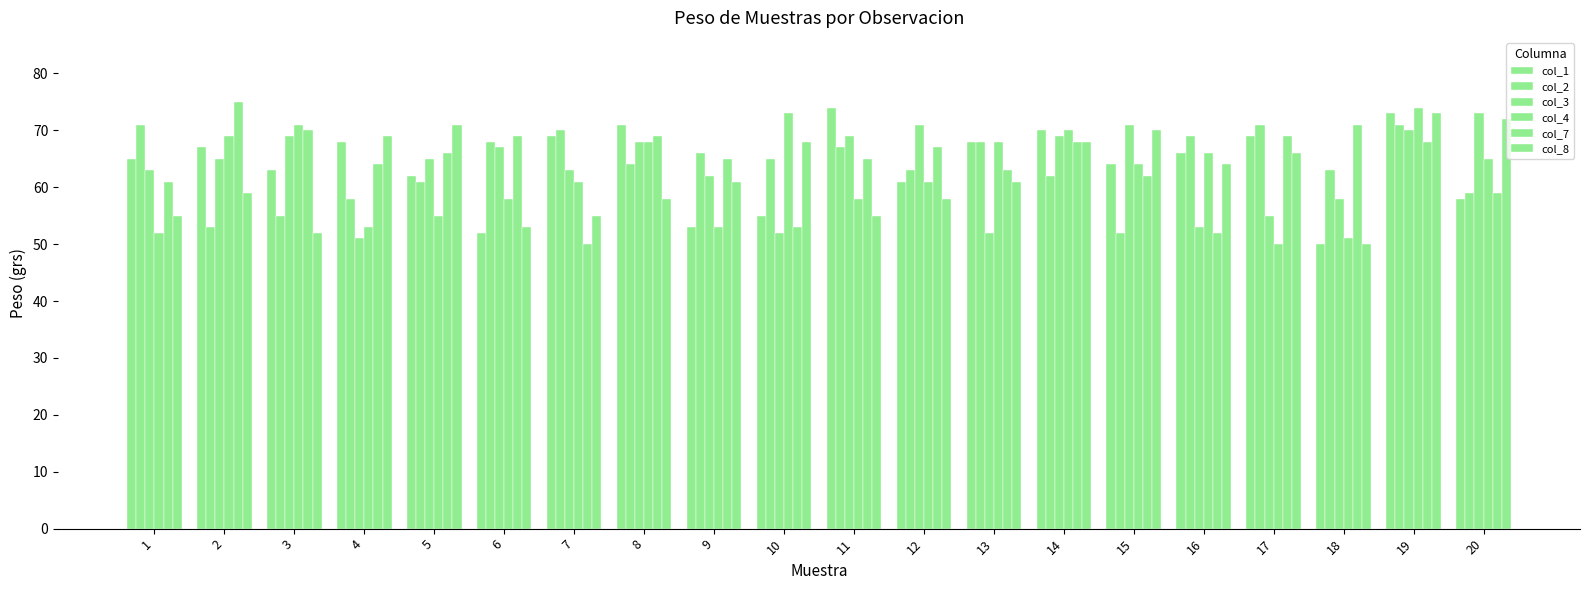

What is the difference between the highest and lowest values at 6?

17